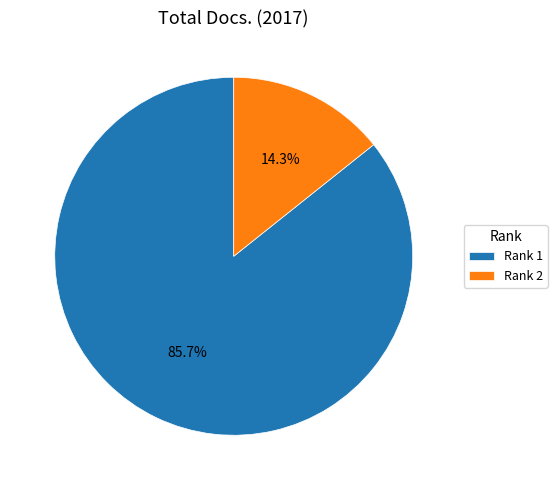

Is the sum of Rank 2 and Rank 1 greater than half?

Yes